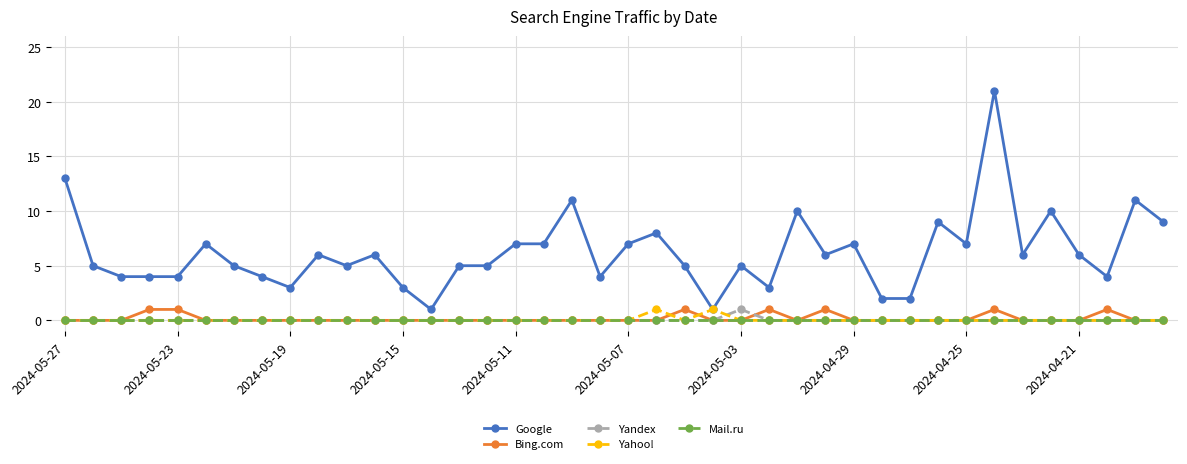

What is the maximum value shown in the chart?

21